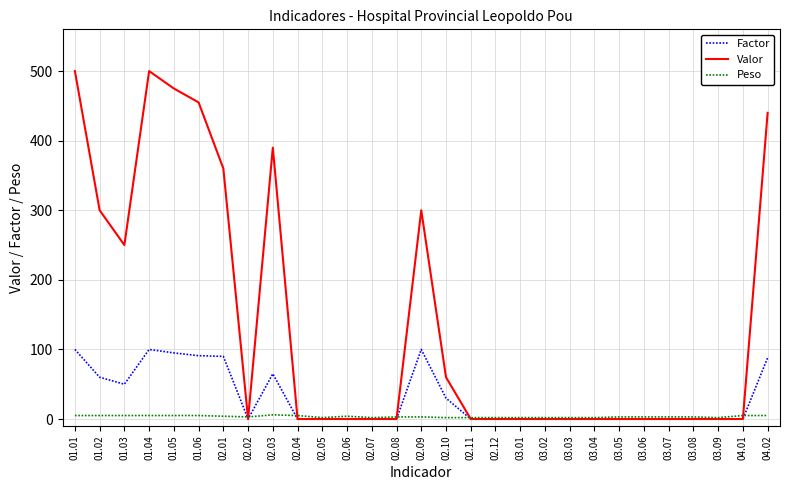

Is the value of Peso at 03.03 greater than the value of Factor at 02.10?

No